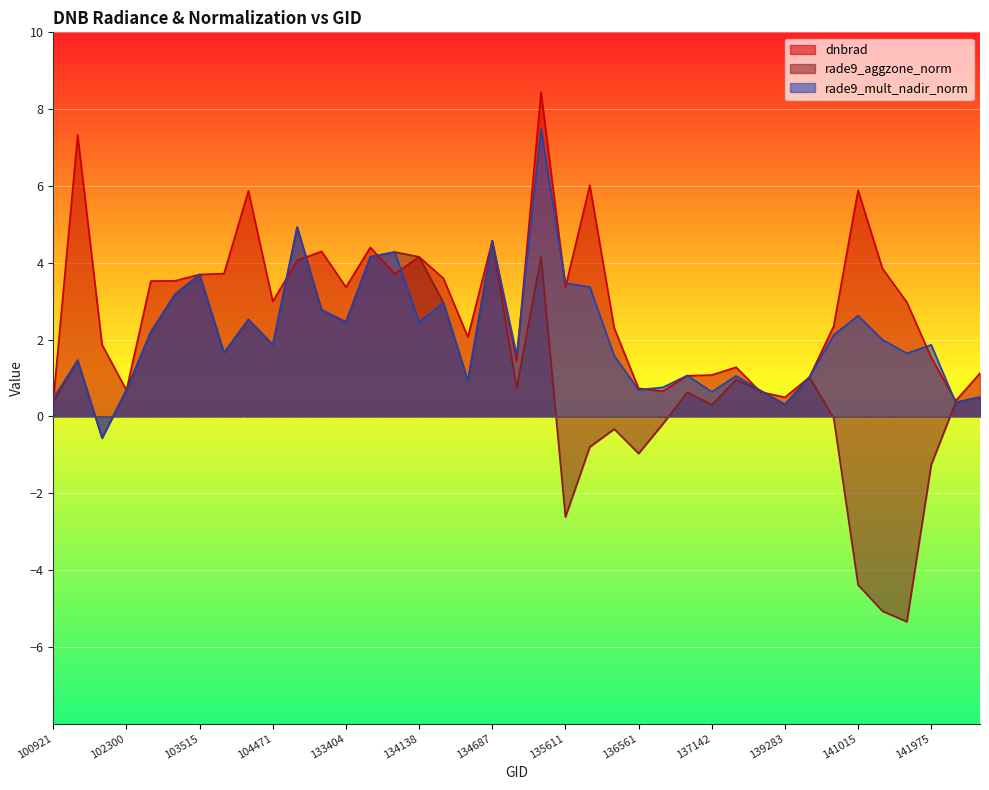

Rank the categories by dnbrad value from highest to lowest.

135048, 101805, 136001, 141015, 103988, 134687, 133584, 133209, 134138, 132847, 141208, 103642, 133762, 103515, 134322, 103396, 102550, 133404, 135611, 104471, 141384, 140634, 136362, 134492, 101917, 141975, 134872, 137335, 144149, 137142, 136940, 140059, 136561, 102300, 136755, 138492, 139283, 100921, 143752